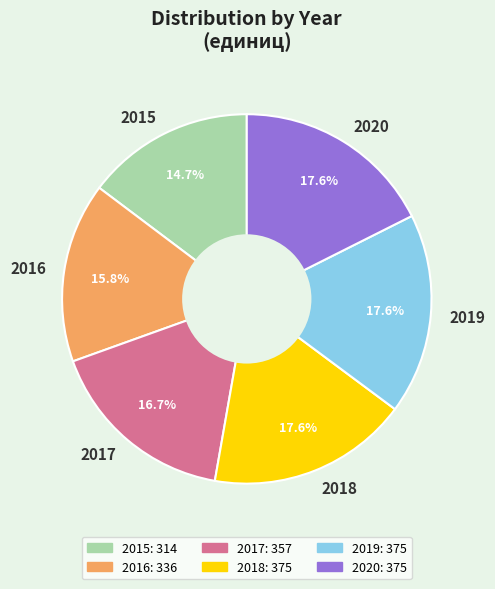

How many segments does this pie chart have?

6